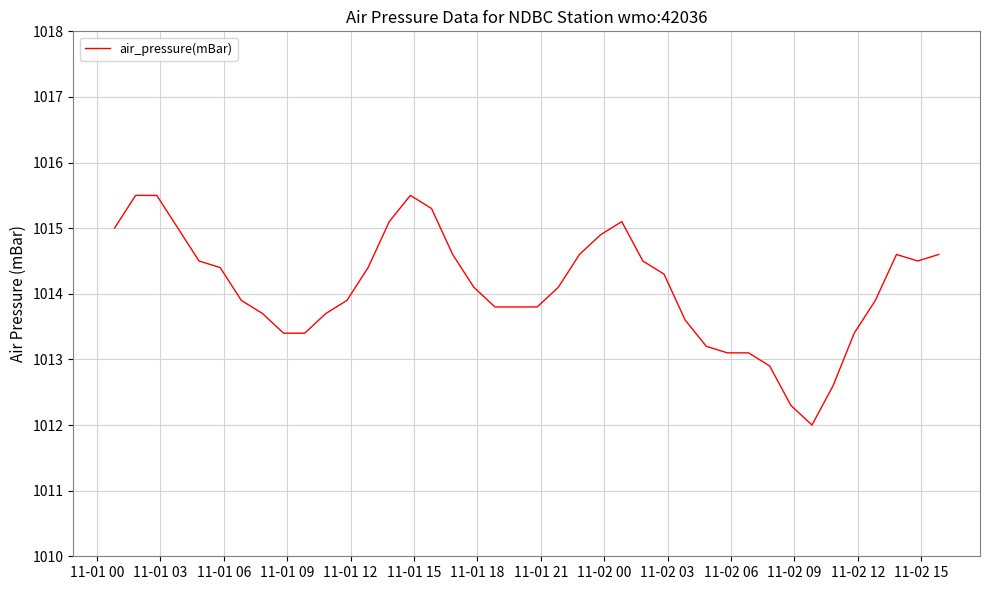

What is the minimum value shown in the chart?

1012.0